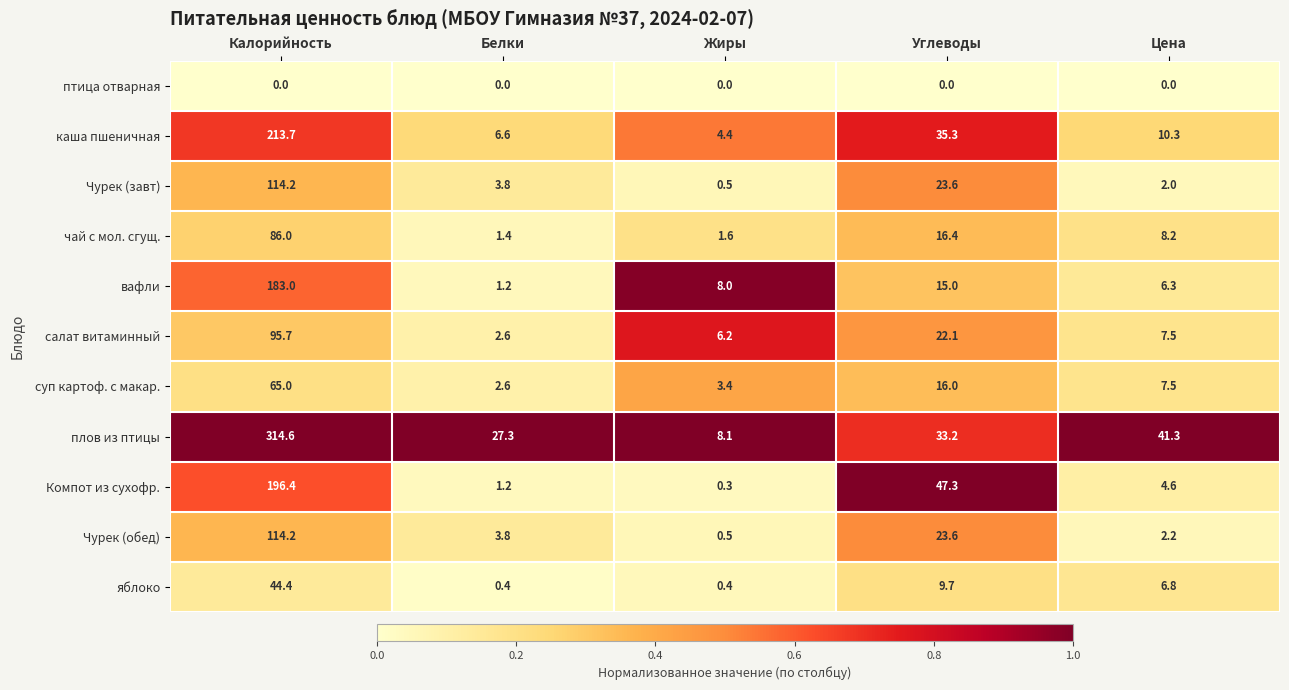

What is the difference between the maximum and minimum values in the каша пшеничная series?

209.3